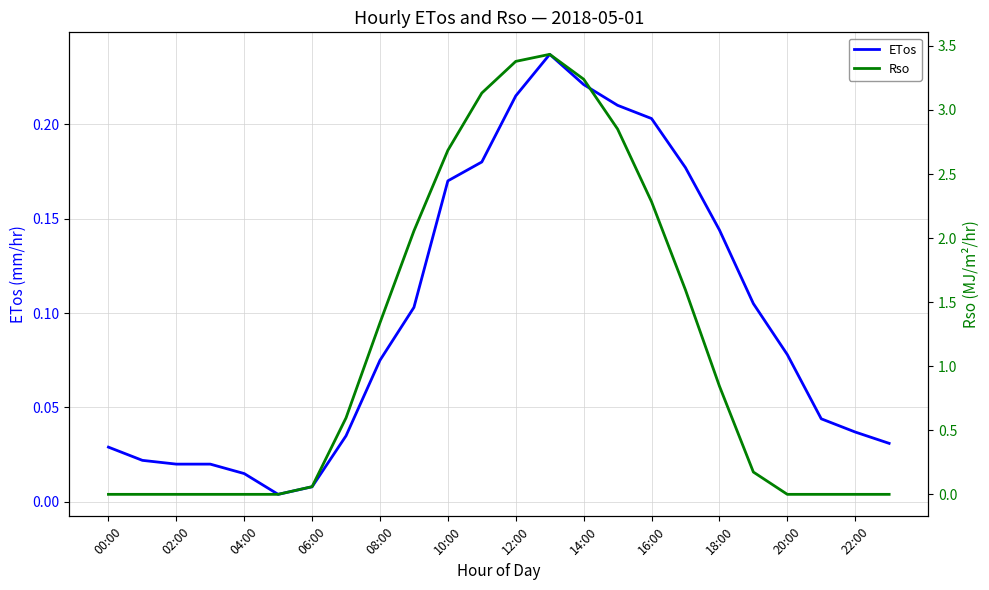

The ETos series shows 0.0 at 08:00. True or false?

False